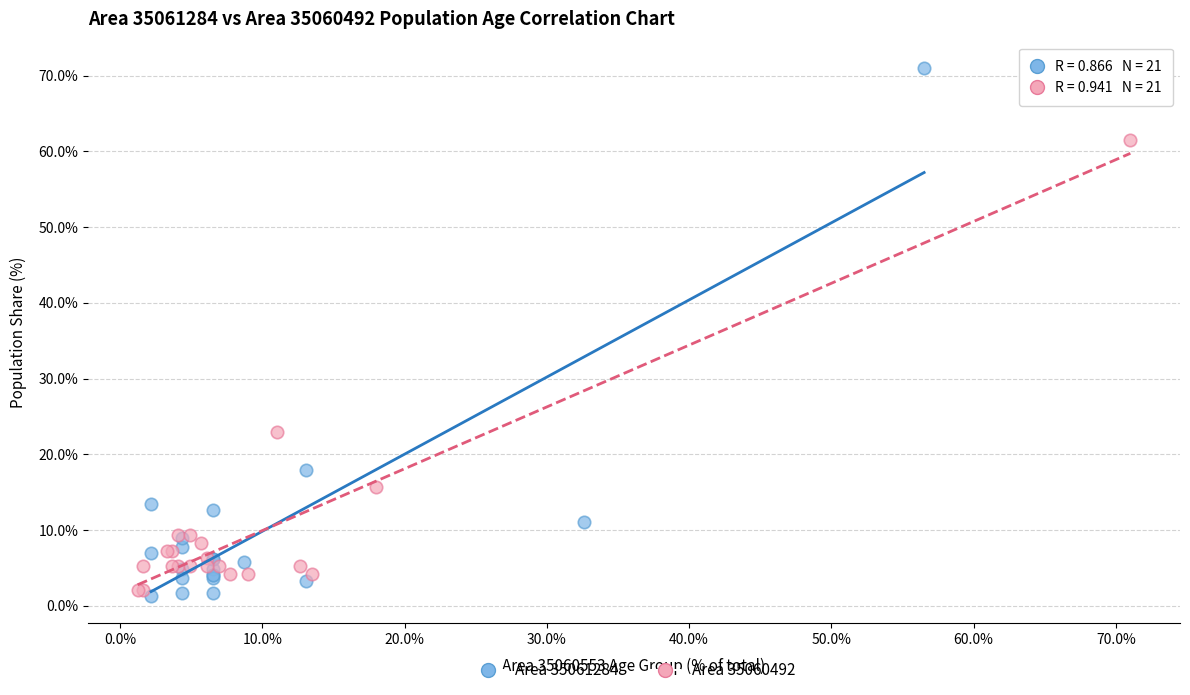

Which series contains the highest Y value?

Area 35061284